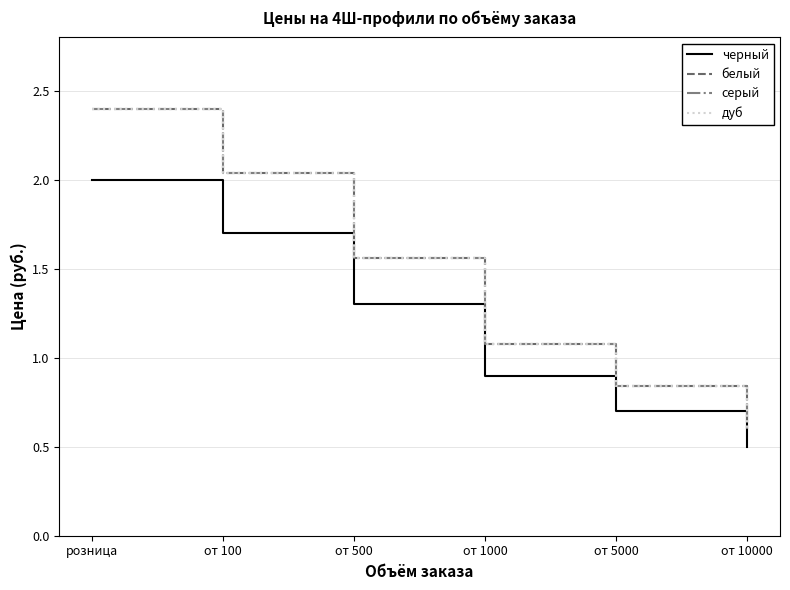

Does the chart display data point markers on the line(s)?

No